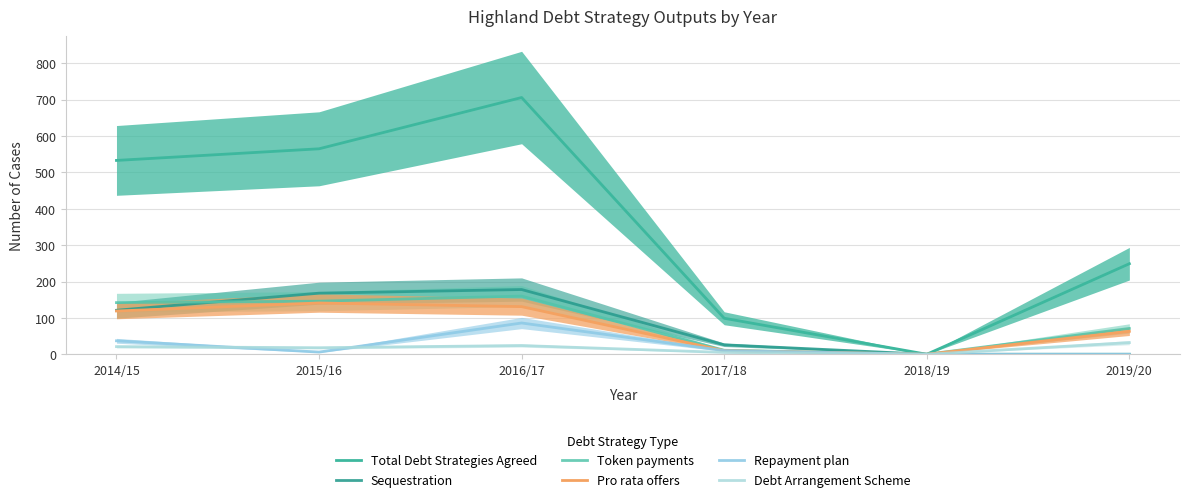

Between 2017/18 and 2014/15, which is larger?

2014/15